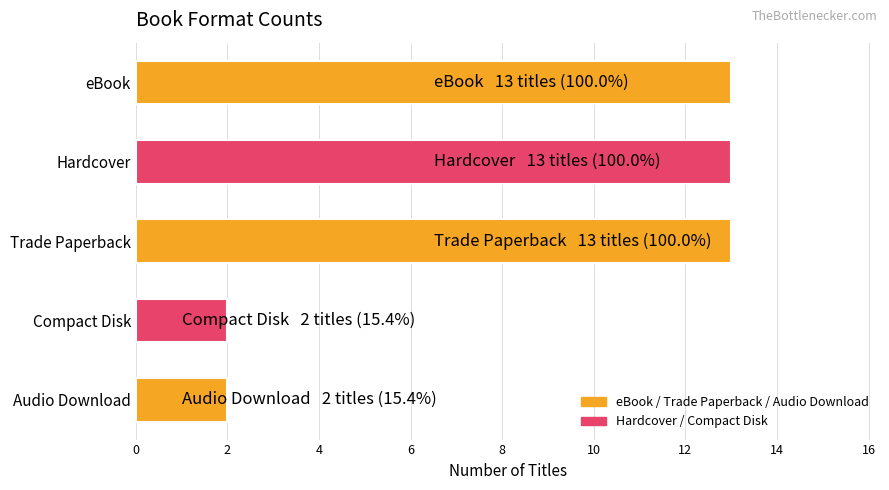

Approximately how many times larger is the value at Hardcover compared to Compact Disk?

6.5